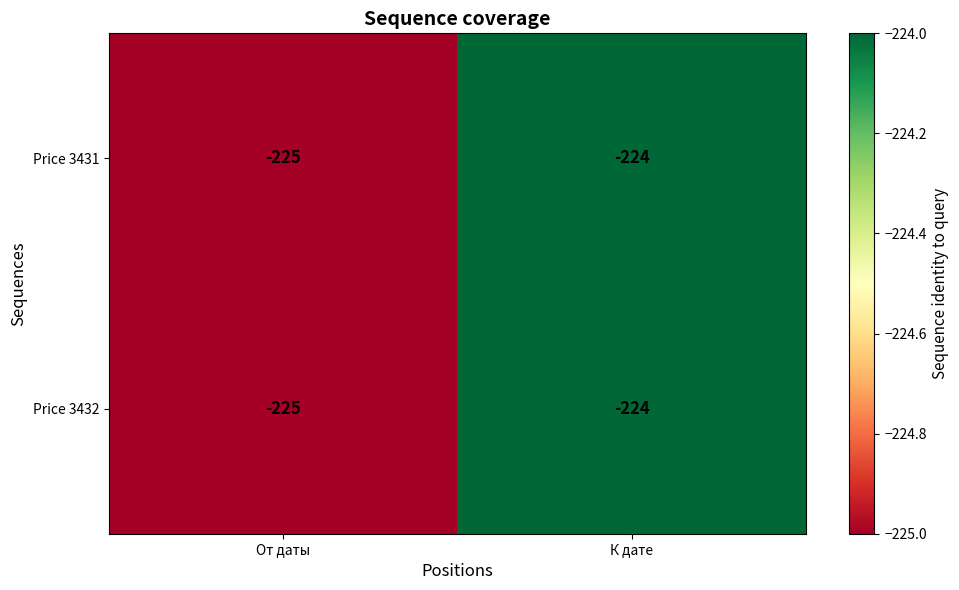

What is the average value of the Price 3431 series?

-224